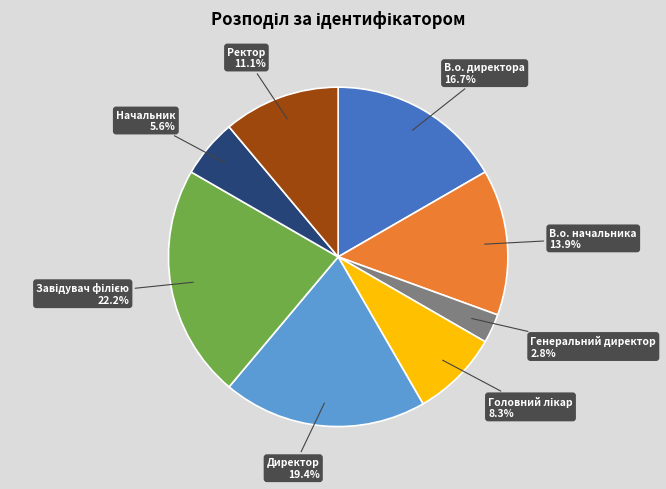

How many segments does this pie chart have?

8